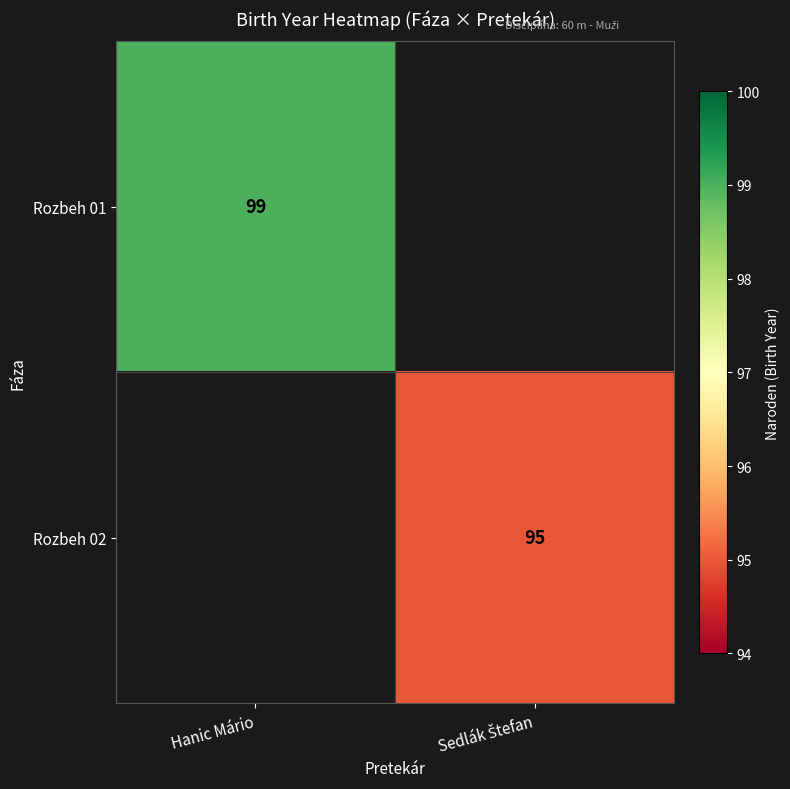

The value of Rozbeh 01 at Hanic Mário is 169. True or false?

False